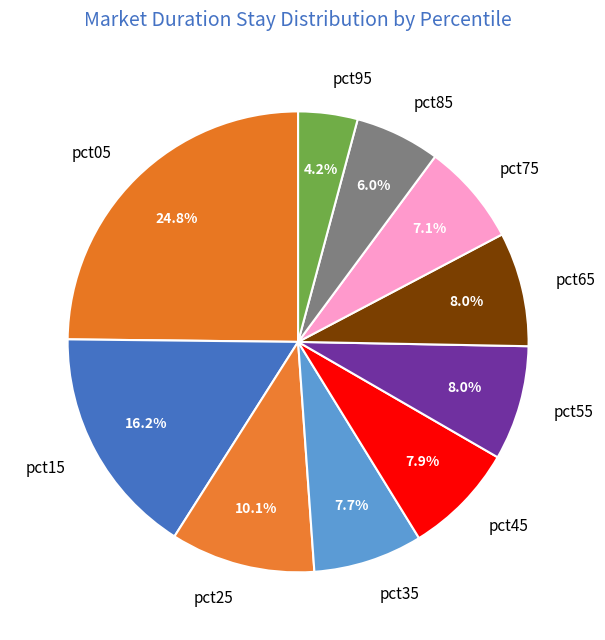

Which slice is the largest?

pct05